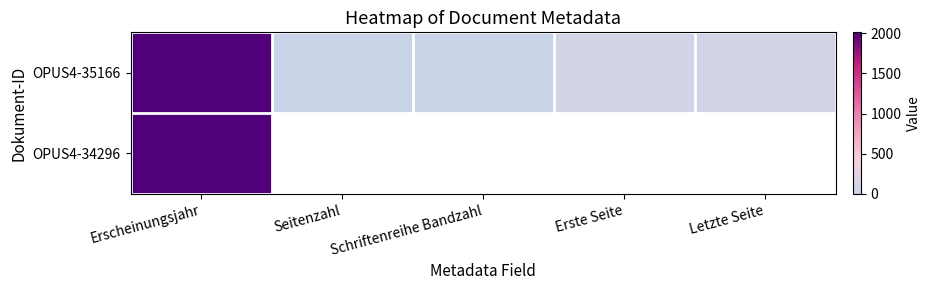

Which category has the highest value in the OPUS4-35166 series?

Erscheinungsjahr